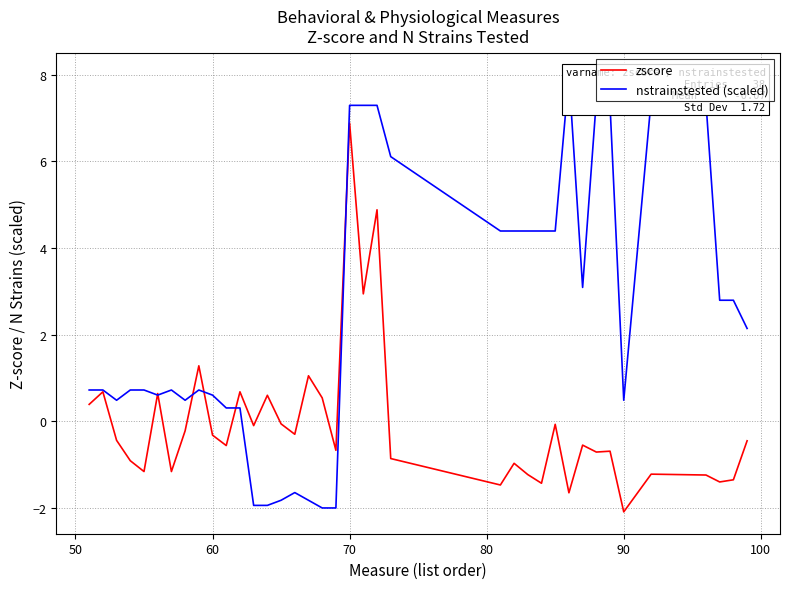

How many intersections are there between zscore and nstrainstested (scaled)?

6